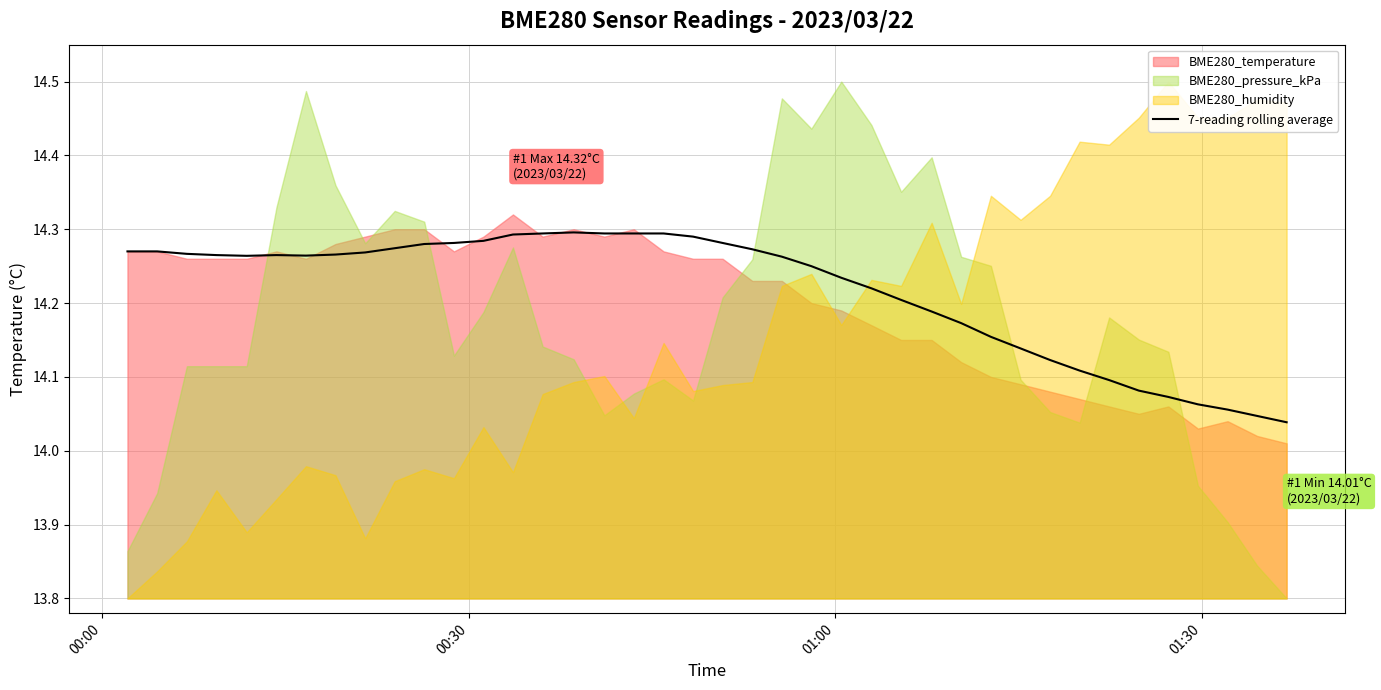

How many data points does each series have?

40